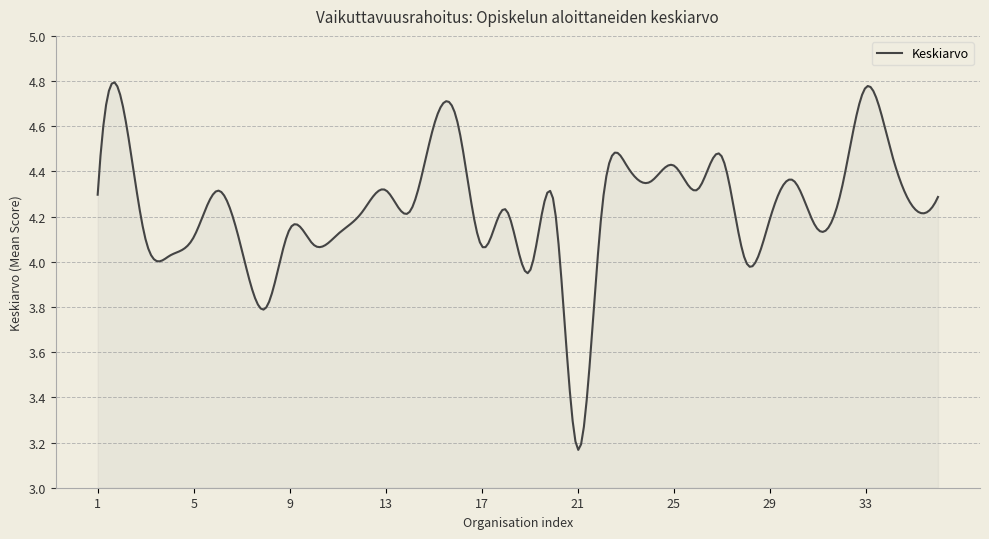

What is the difference between the maximum and minimum values?

1.6